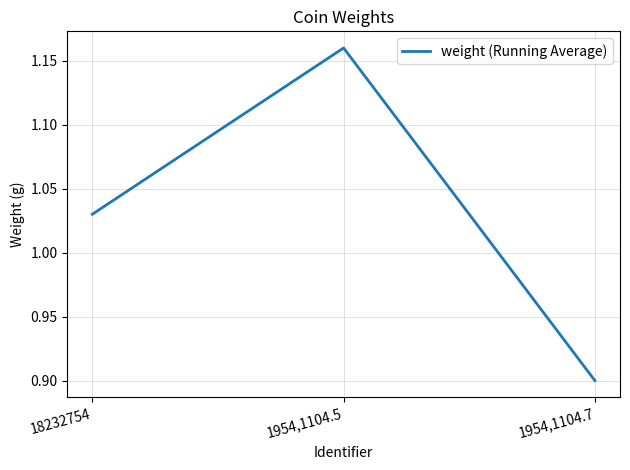

The chart shows a value of 0.7 at 1954,1104.5. True or false?

False